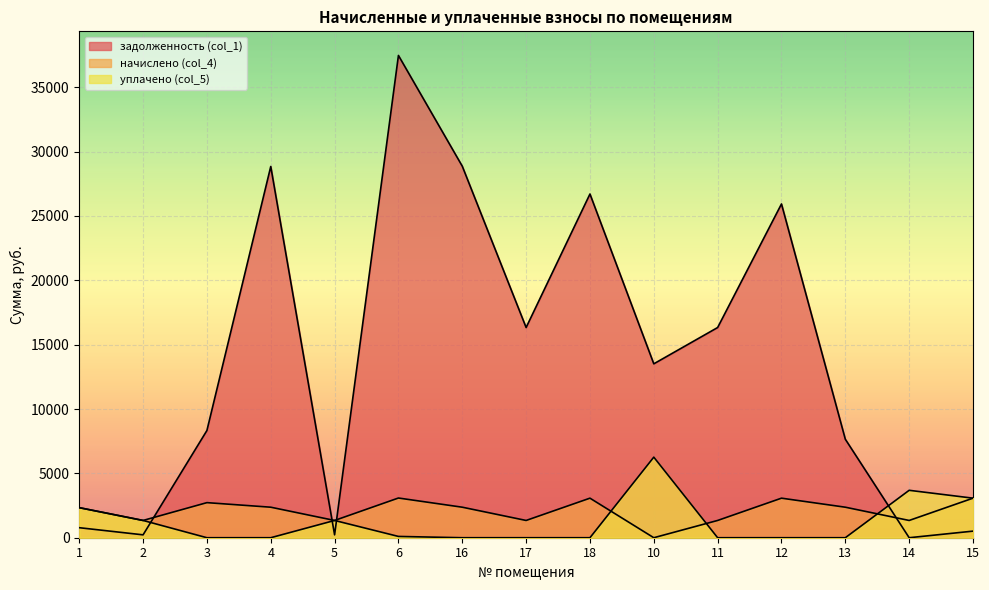

What is the spread (max minus min) of values at 13?

7651.7